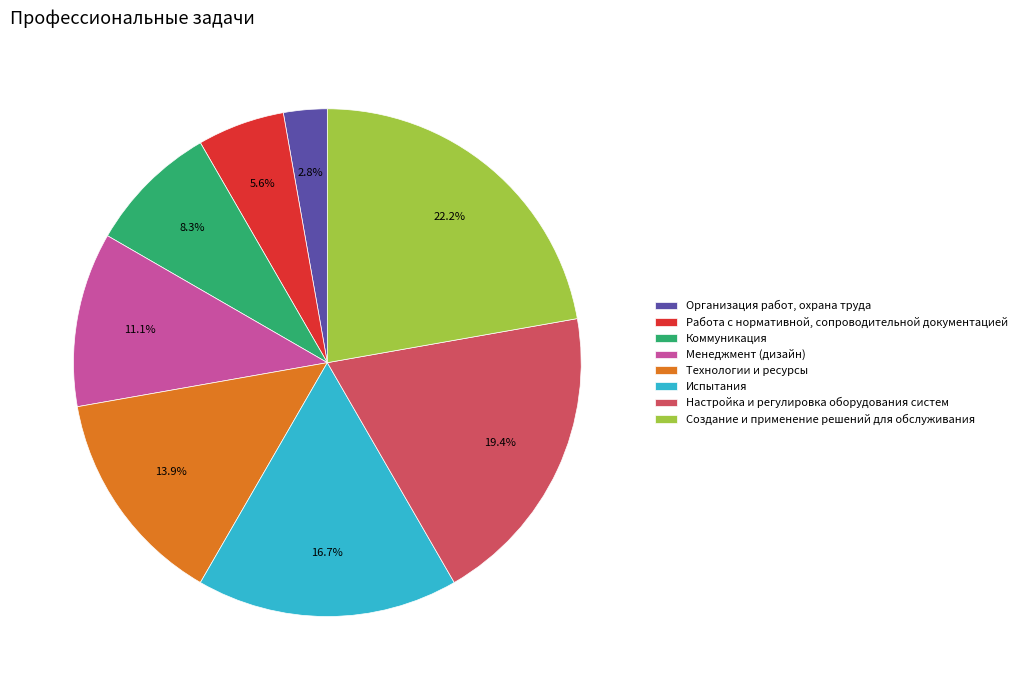

What portion of the pie excludes Испытания?

83.3%